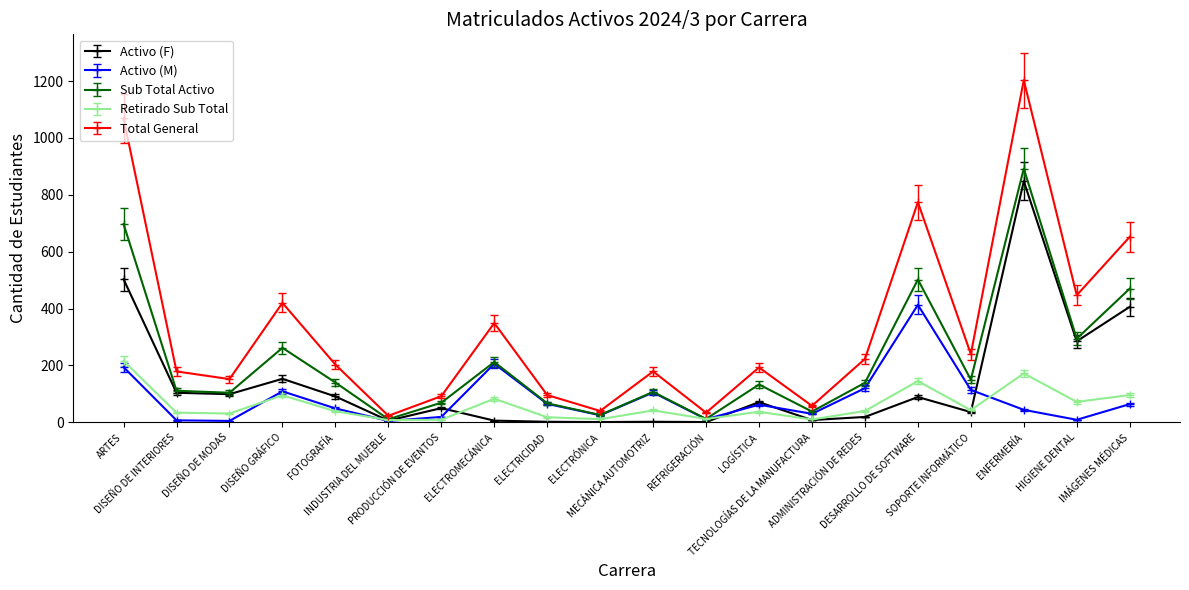

True or false: Activo (M) and Total General cross at least once.

False